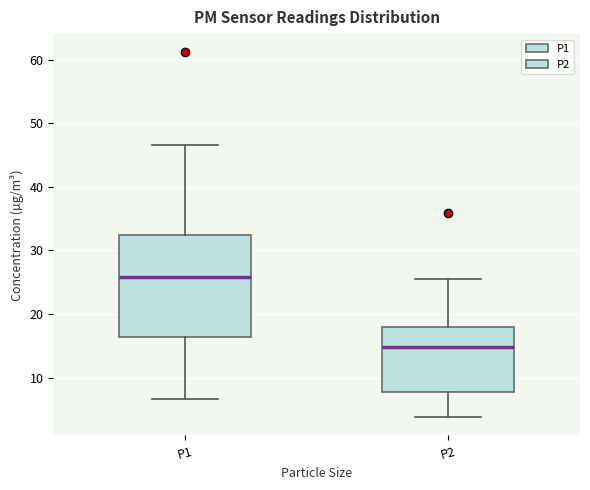

Where does the upper whisker of the box for P1 end on the y-axis? The values are not printed on the chart, so give them approximately, as read against the axis.

47